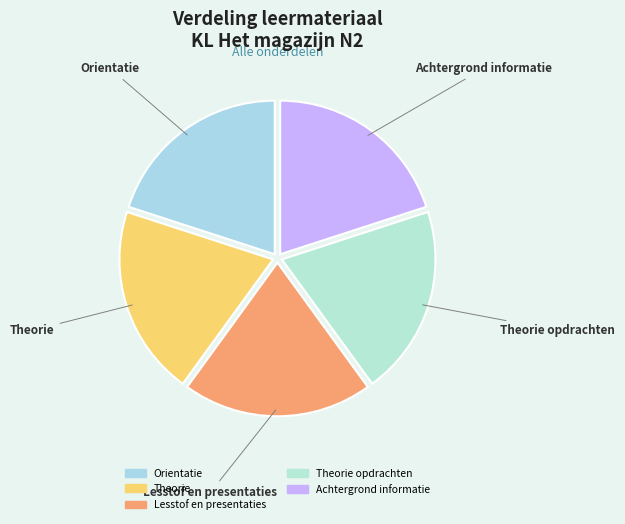

How many segments does this pie chart have?

5